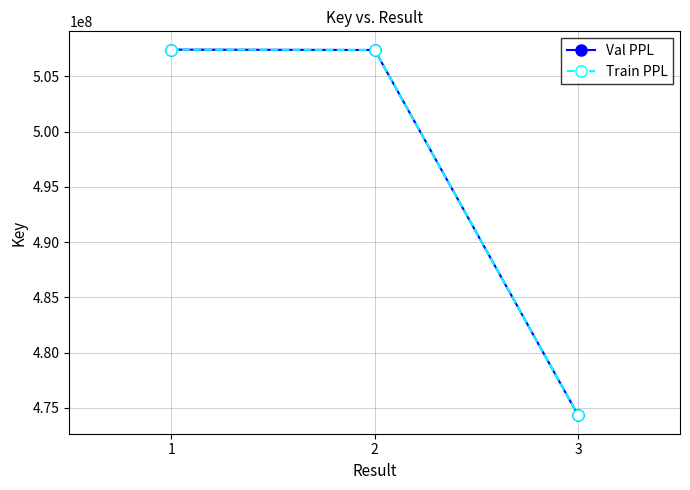

How many lines are shown in the chart?

2